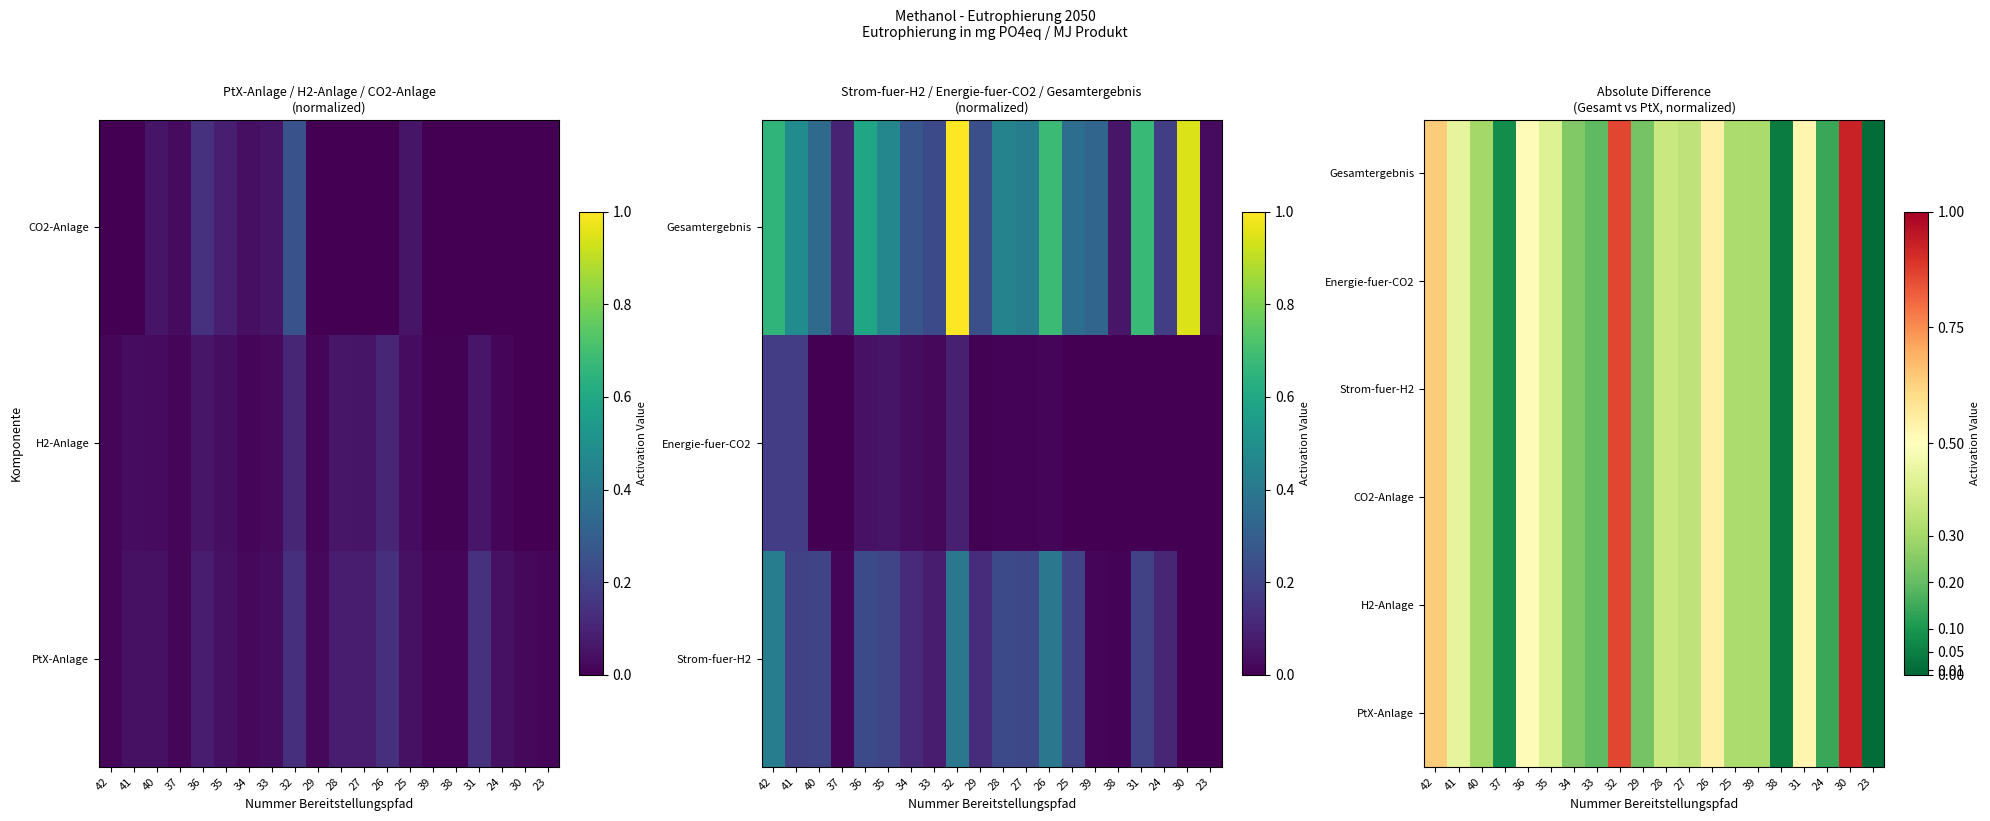

Is it true that H2-Anlage equals 0.2 at 34?

False